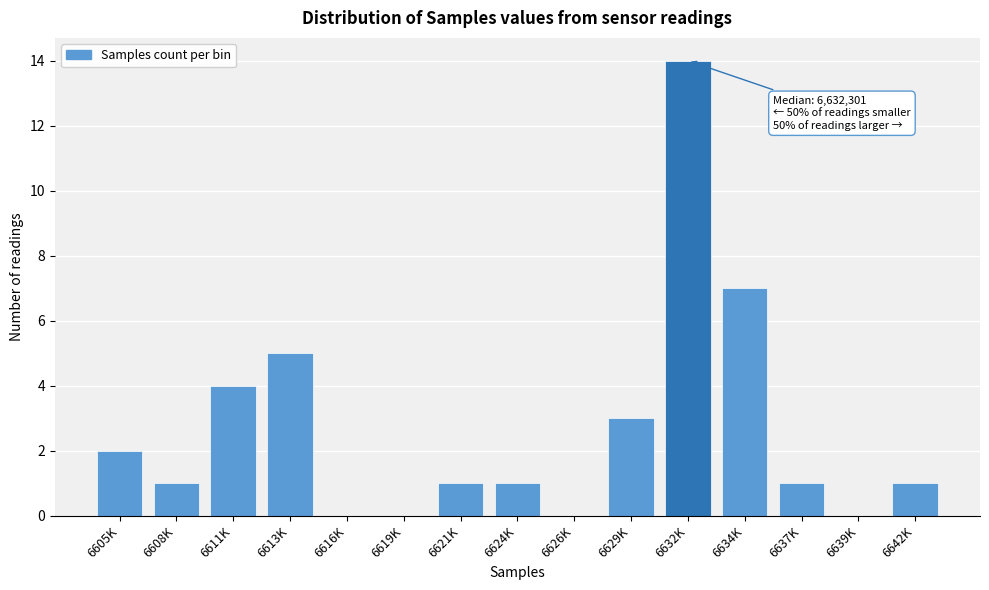

Reading left to right, list all the values displayed in this chart.

6605K=2	6608K=1	6611K=4	6613K=5	6616K=0	6619K=0	6621K=1	6624K=1	6626K=0	6629K=3	6632K=14	6634K=7	6637K=1	6639K=0	6642K=1